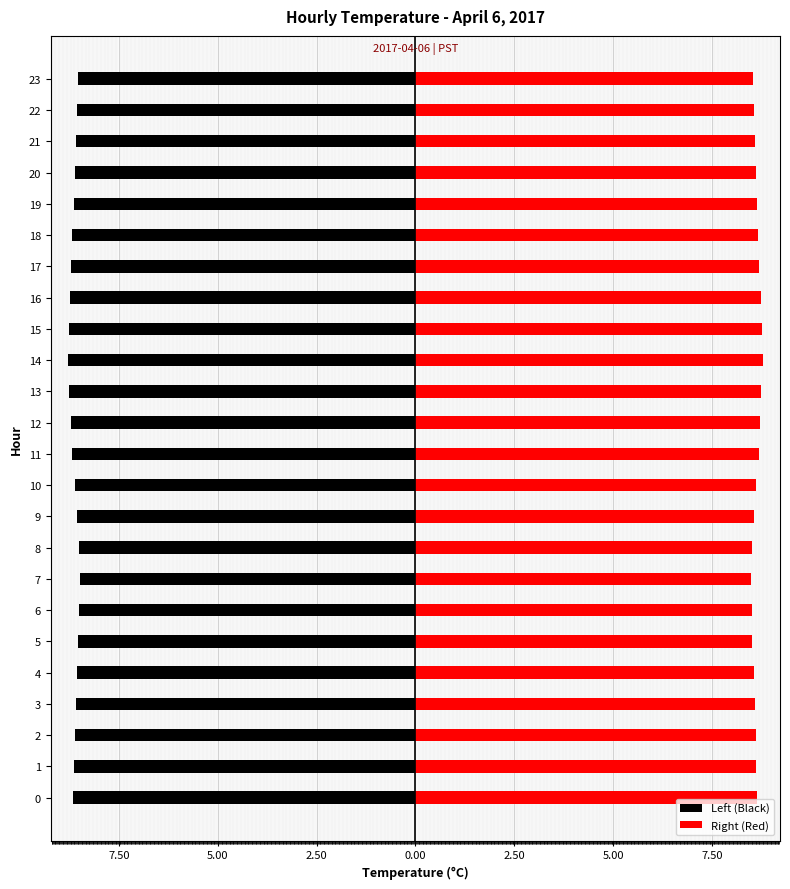

How many bars are there in each group?

2